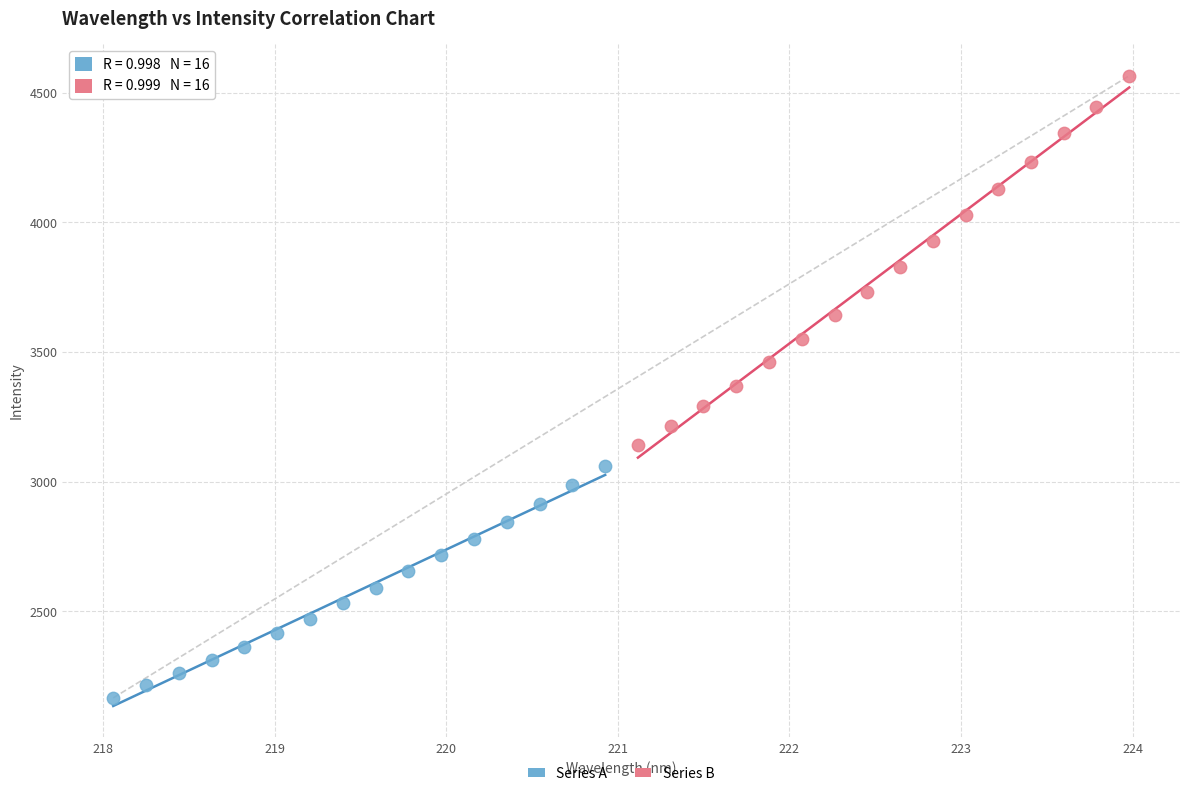

Which series has the largest Y range (max minus min)?

Series B